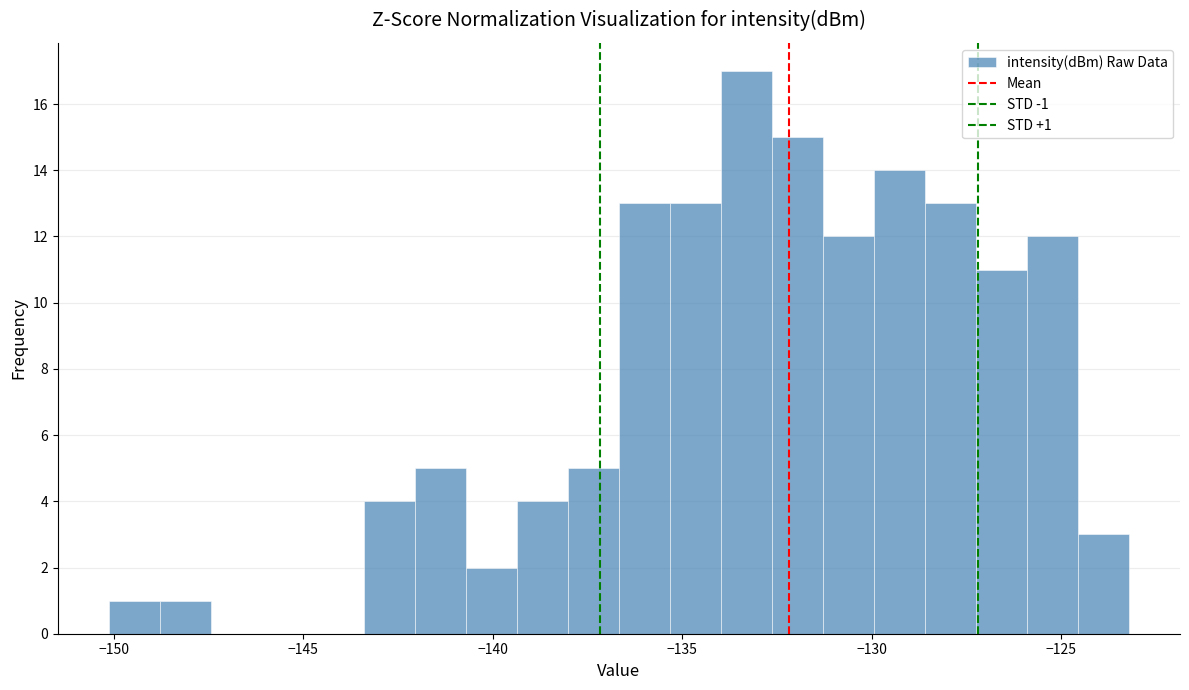

Read against the x-axis, roughly where is the centre of the tallest bar?

-133.5